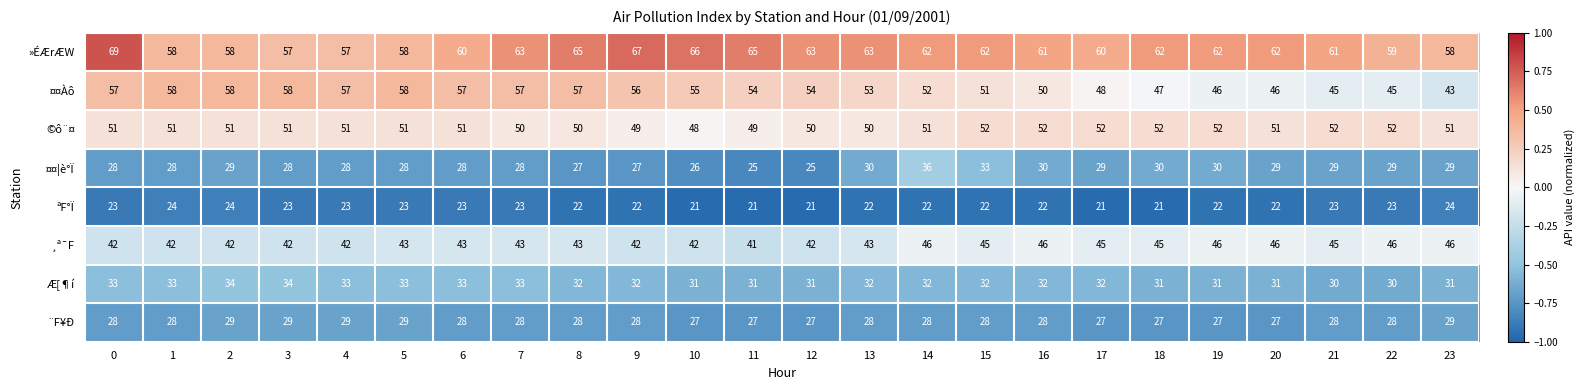

What is the difference between the maximum and minimum values in the ¤¤Àô series?

15